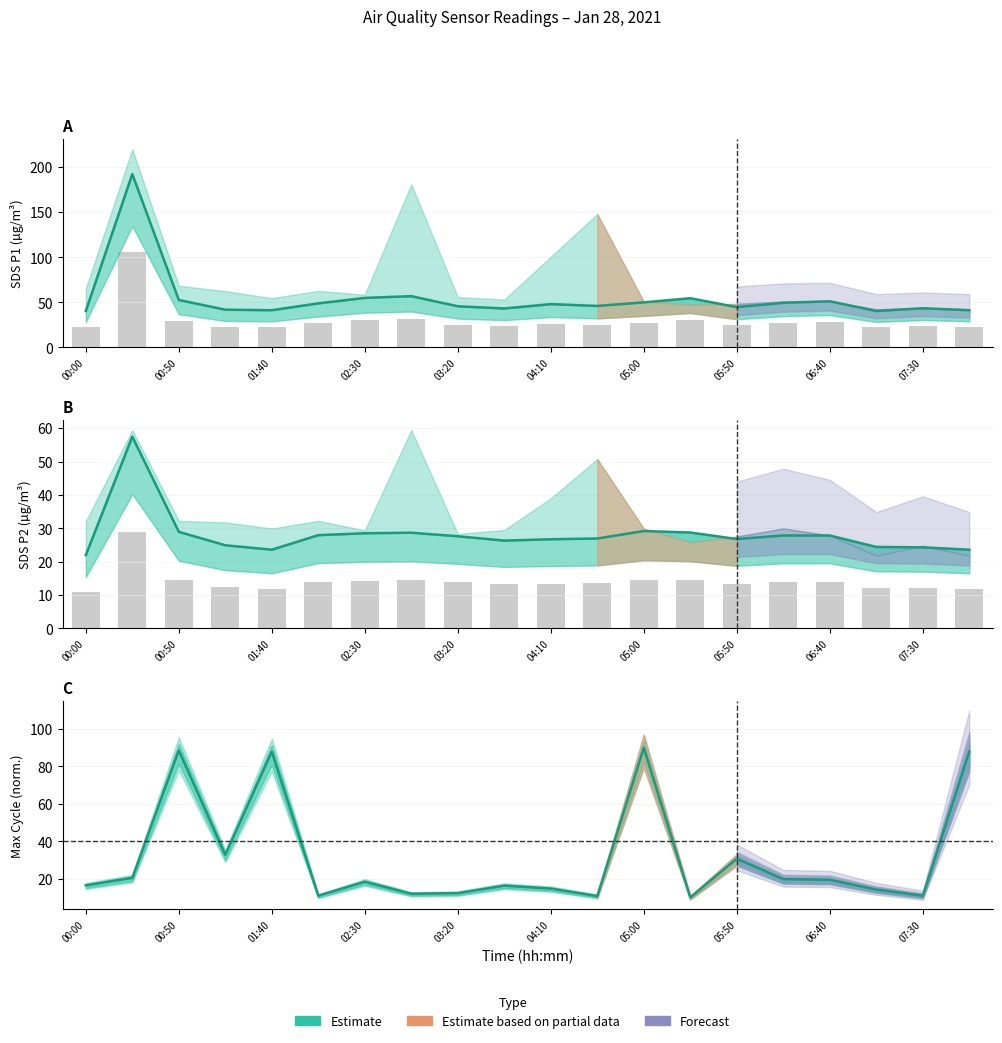

What is the difference between the highest and lowest values at 04:35?

35.3